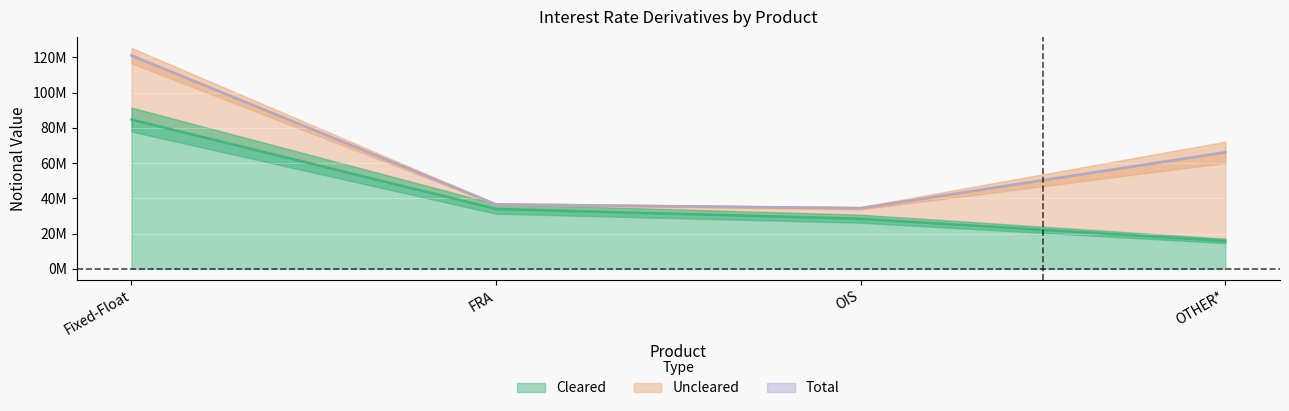

What is the total value across all series at Fixed-Float?

205774436